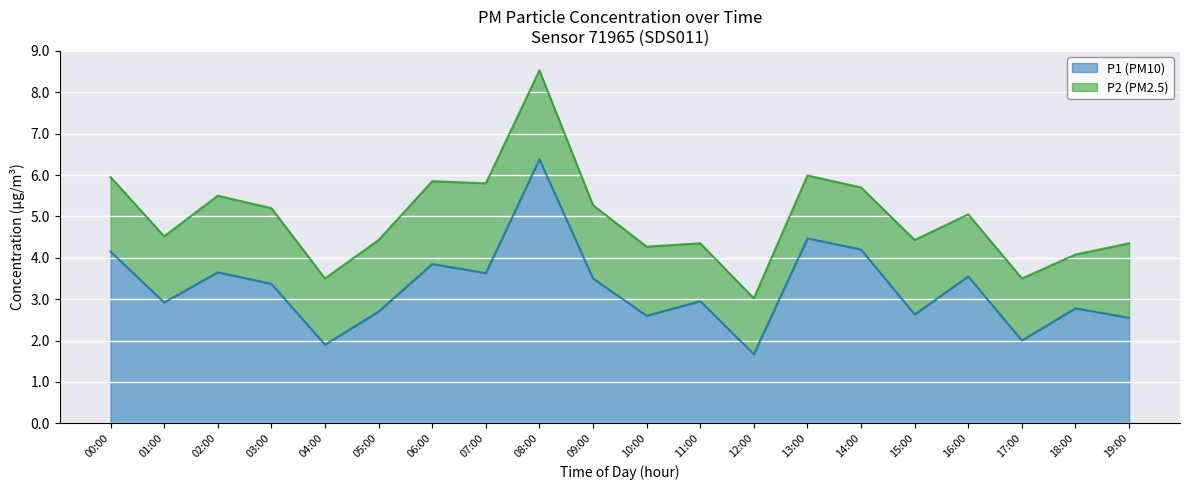

Where is the first local minimum?

01:00